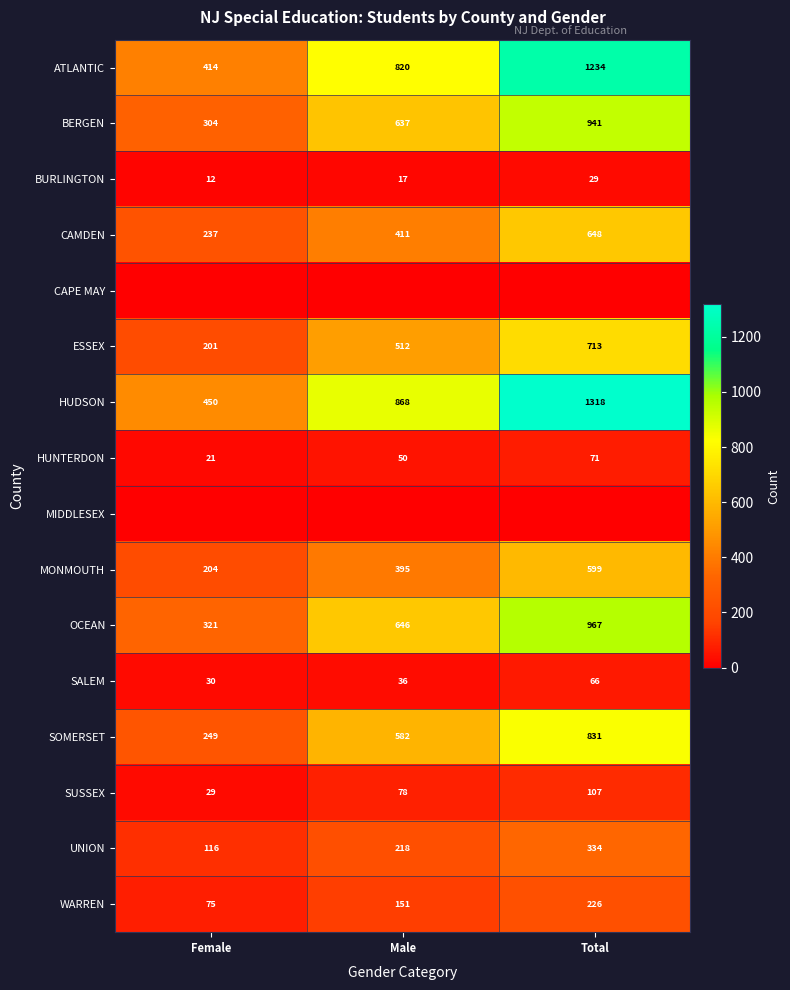

What is the minimum value for ESSEX?

201